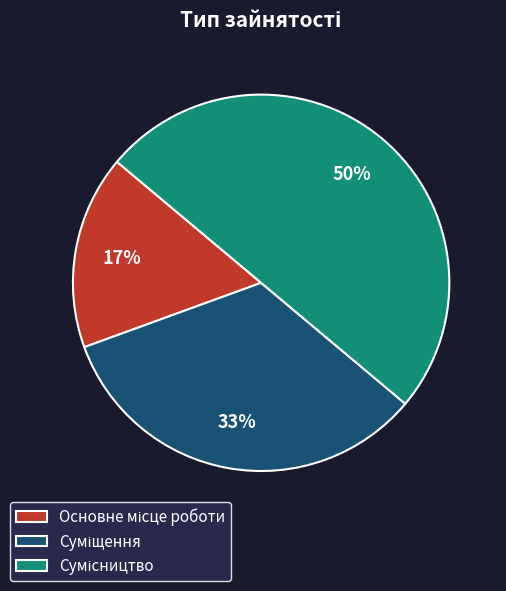

To the nearest percent, what is the average slice percentage?

33%